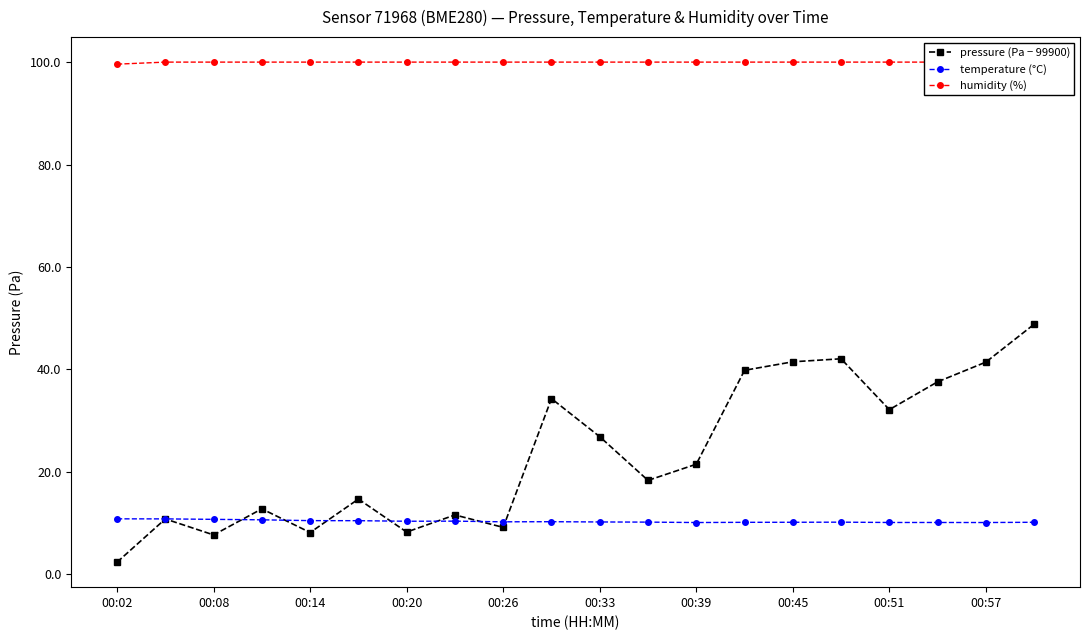

List the series in order of their peak value, lowest first.

temperature (°C), pressure (Pa − 99900), humidity (%)